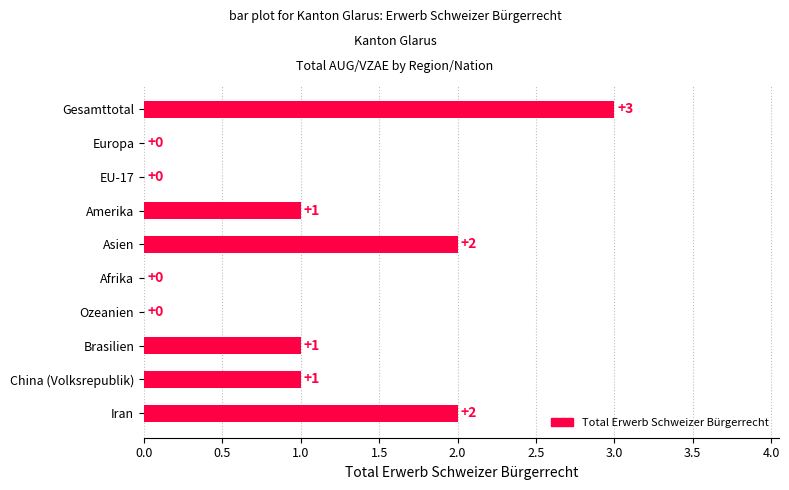

Are the bars grouped side by side (vs. stacked)?

No